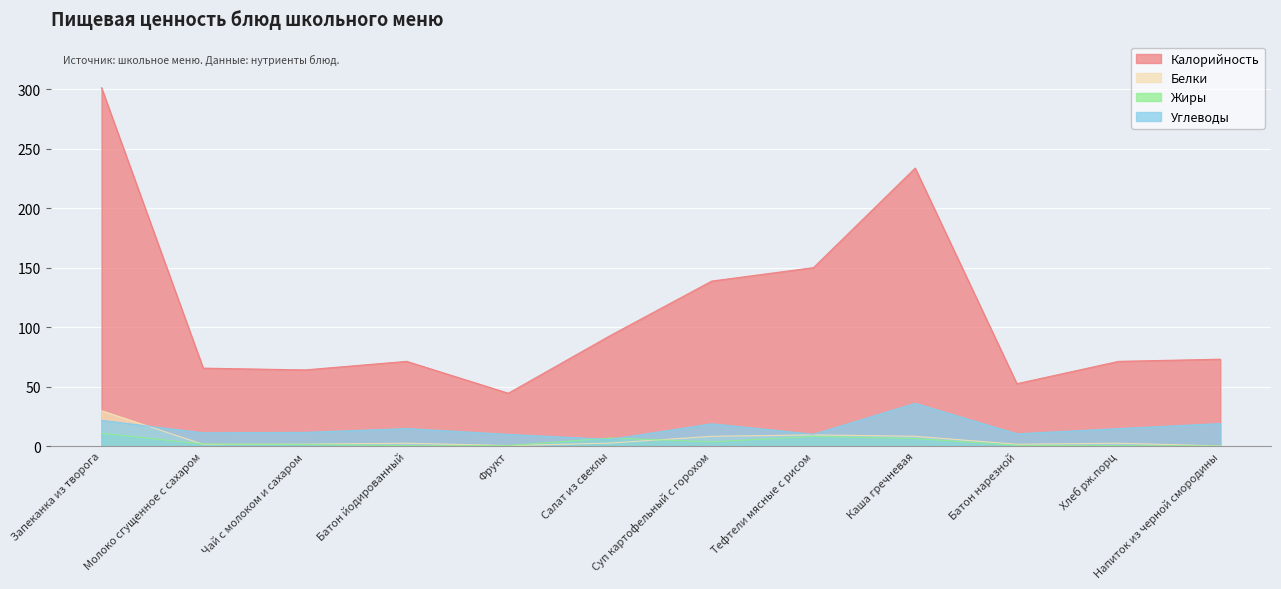

What is the label of the 8th point from the right?

Фрукт